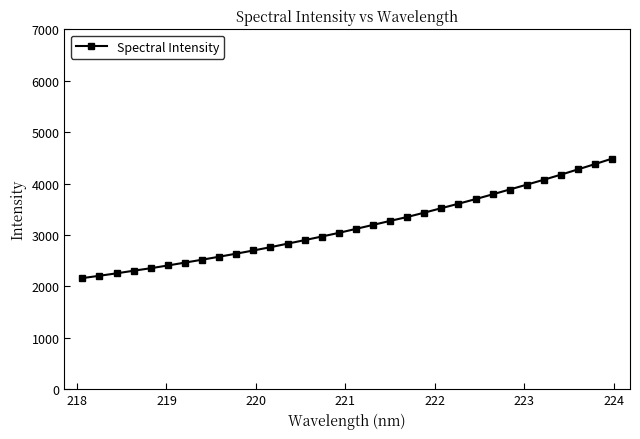

How many lines are shown in the chart?

1